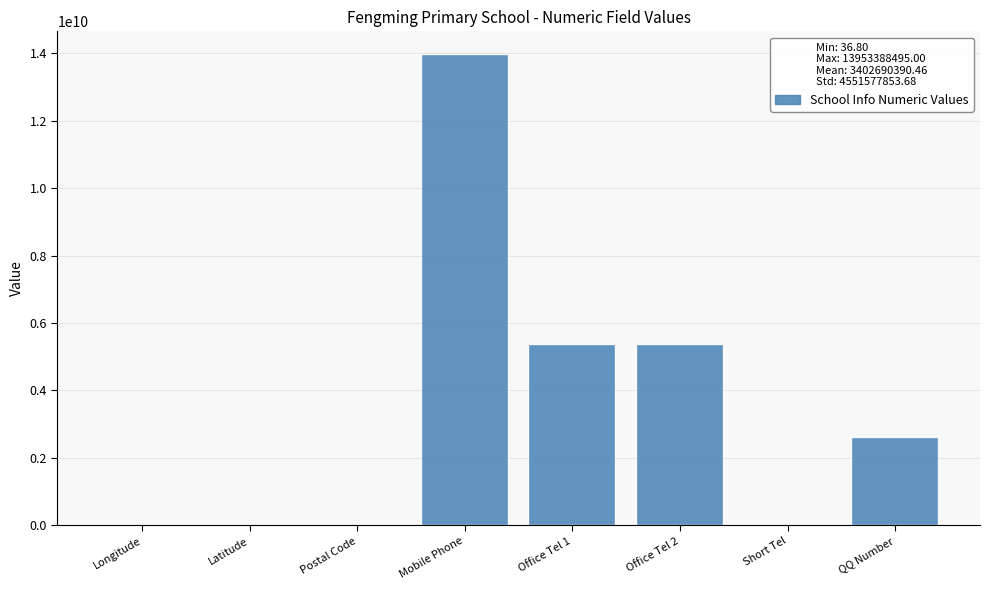

What is the change in value from Mobile Phone to QQ Number?

-11369135125.0